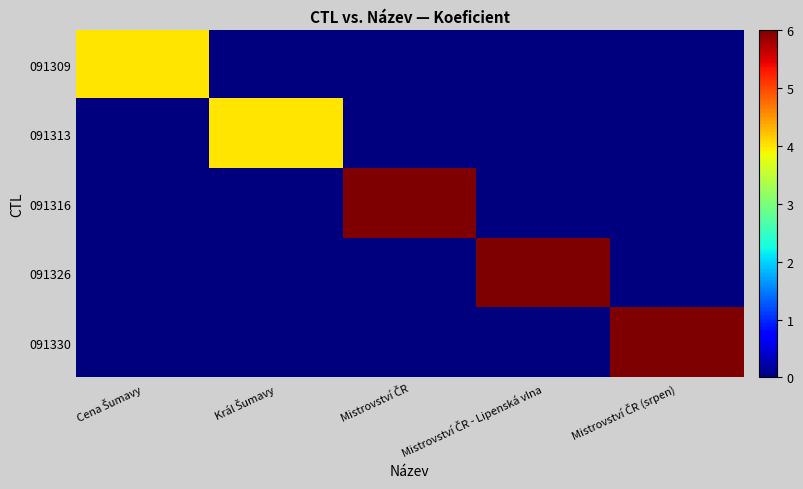

What is the maximum value shown in the chart?

6